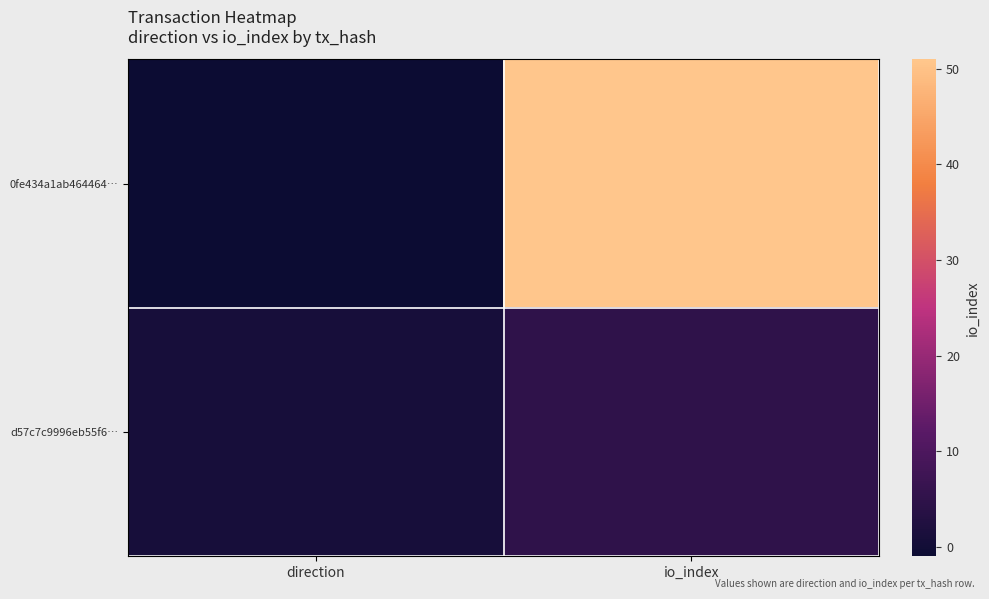

List the series in order of their overall mean, highest first.

0fe434a1ab464464…, d57c7c9996eb55f6…